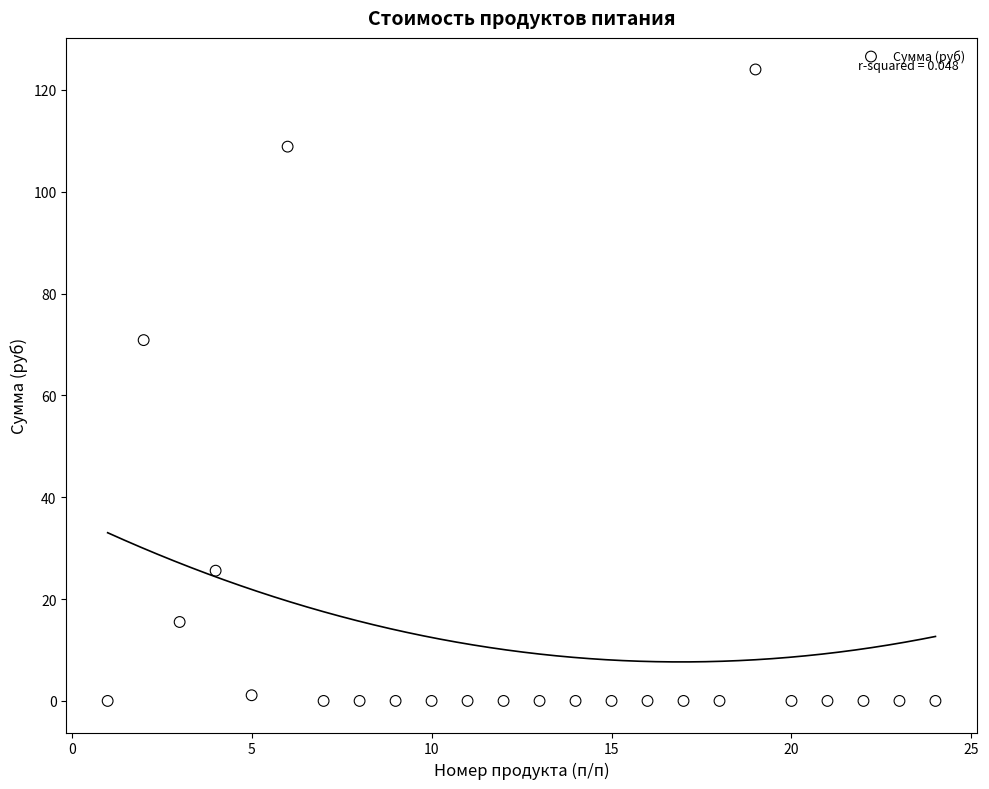

What is the range of Y values (max minus min)?

124.0